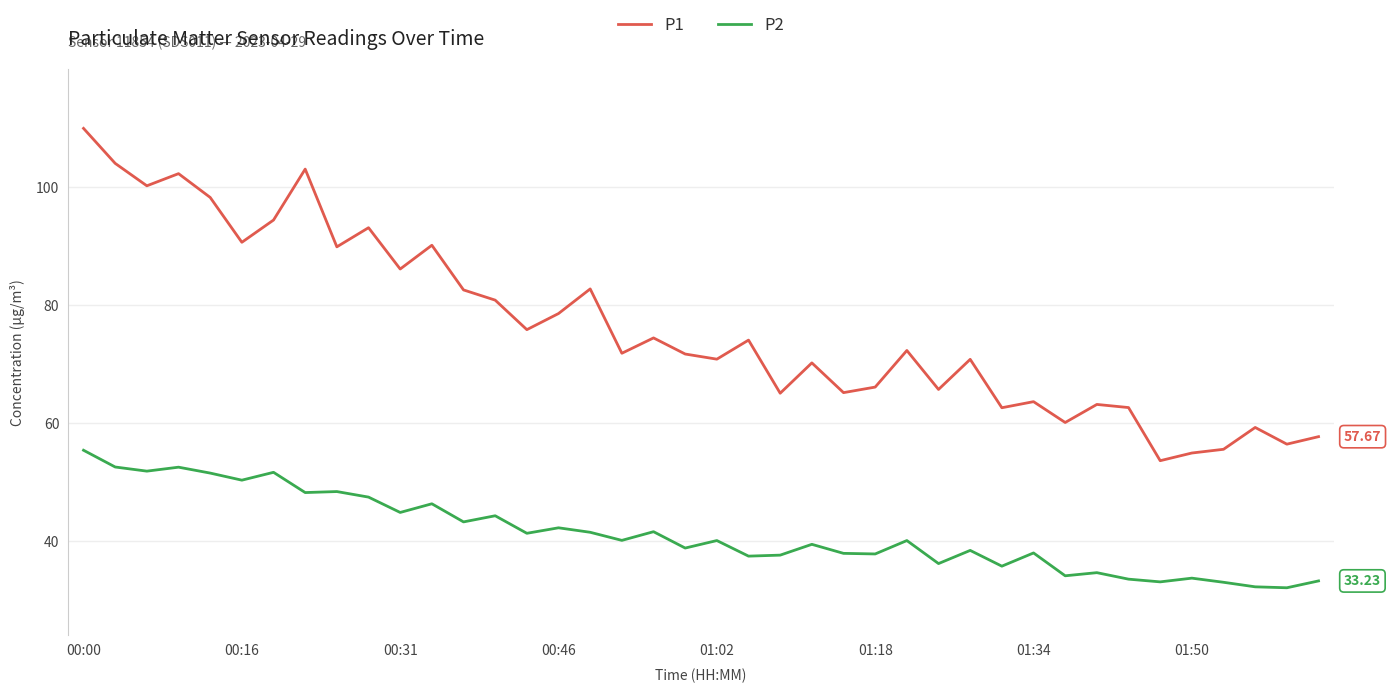

Which series has the largest range (max minus min)?

P1